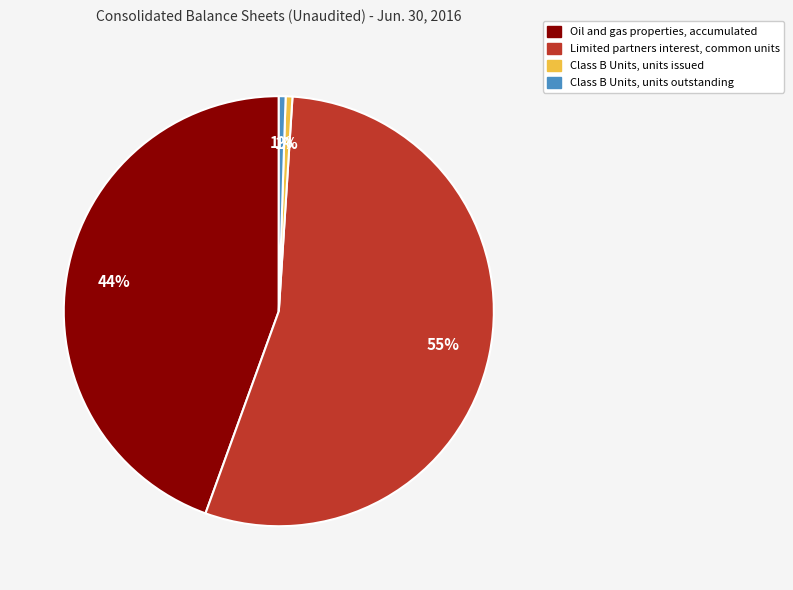

To the nearest percent, what portion does Oil and gas properties, accumulated represent?

44%